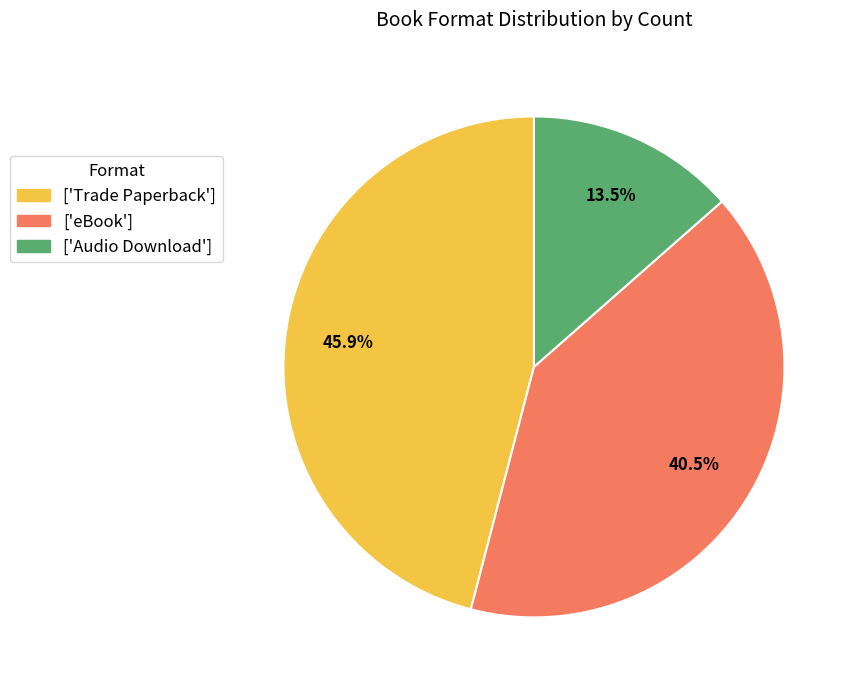

Count the number of slices in the pie.

3